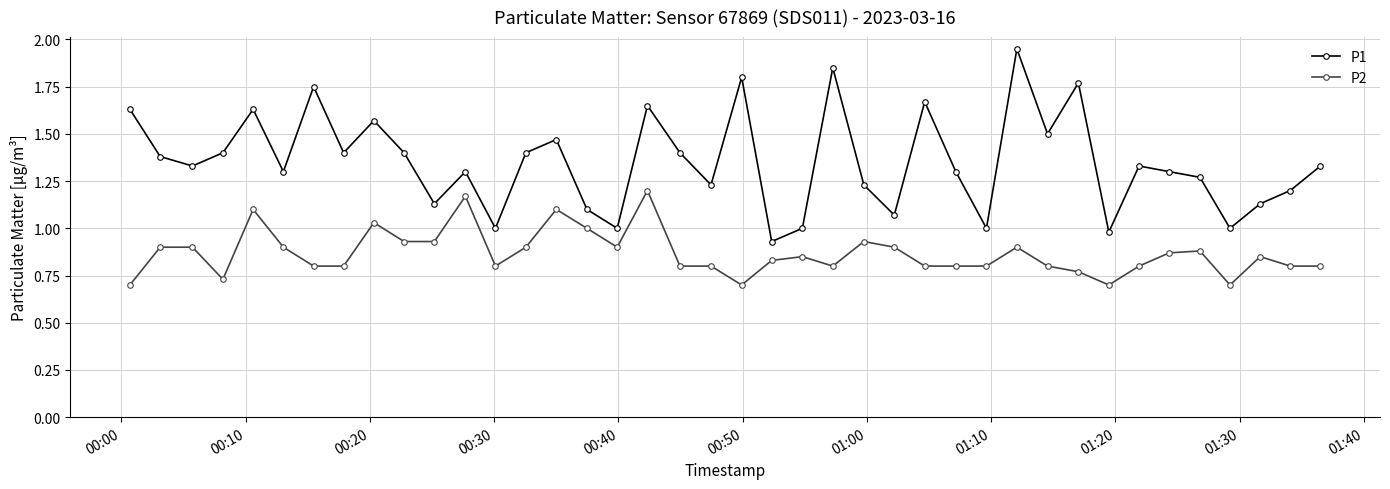

True or false: P1 has more than 2 interior local peaks.

True